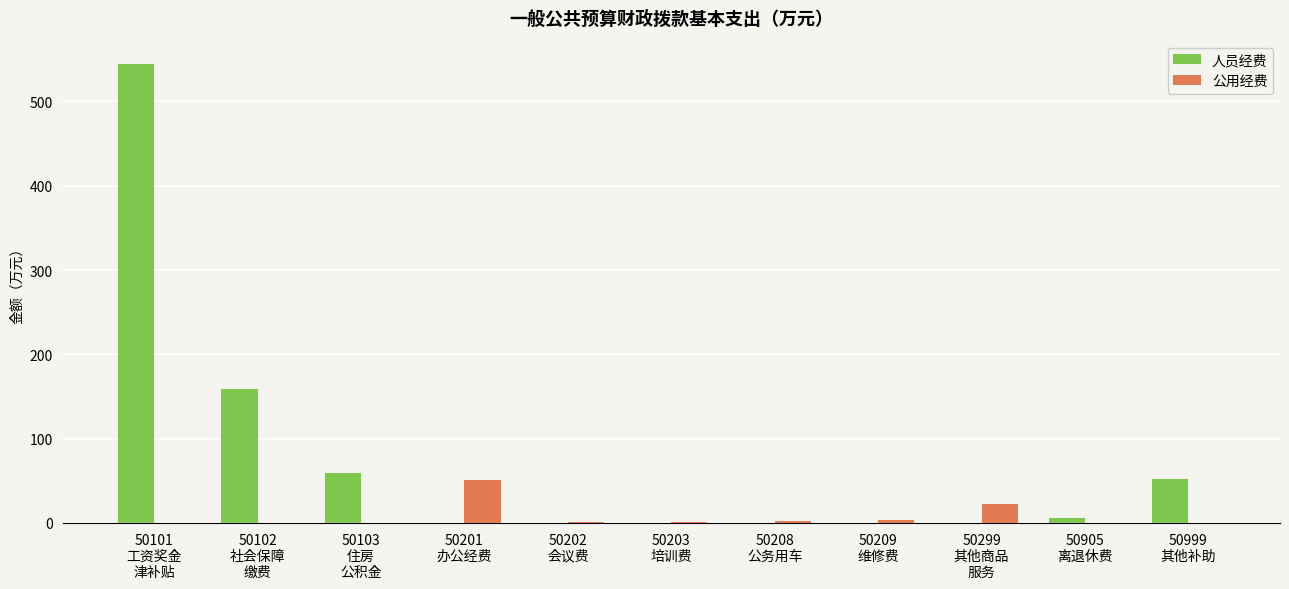

Is it true that 人员经费 equals 212.4 at 50202
会议费?

False